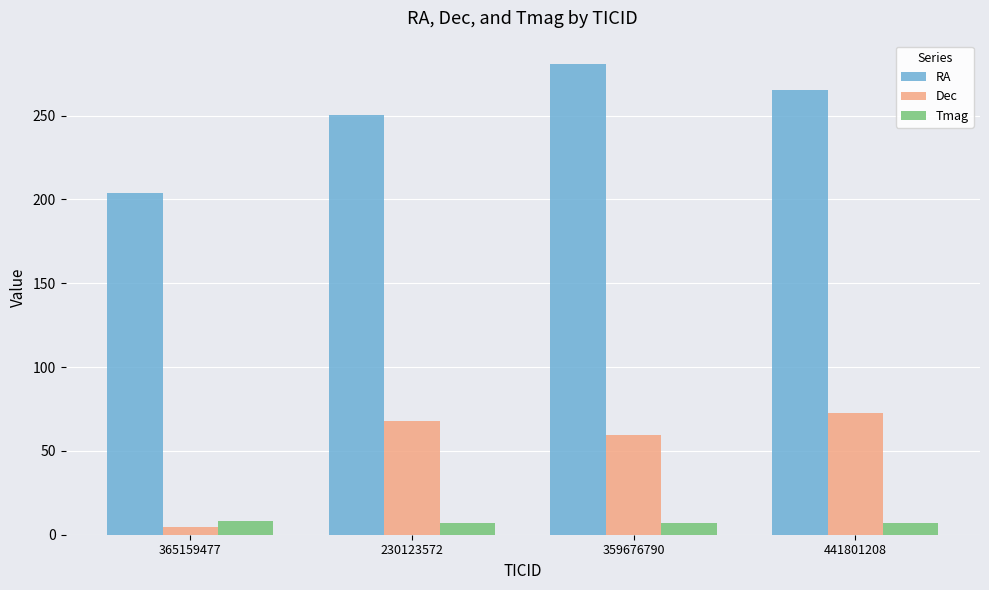

Which category has the highest value in the Dec series?

441801208